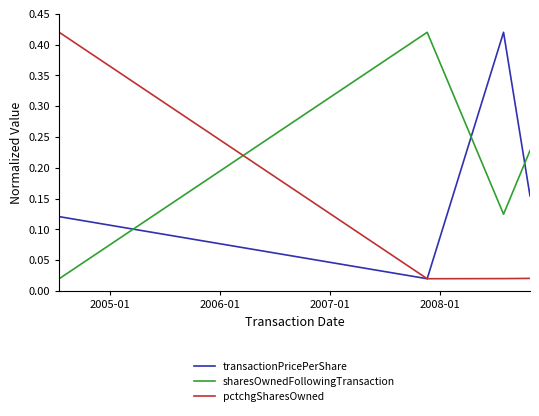

Which series has the largest total across all categories?

sharesOwnedFollowingTransaction